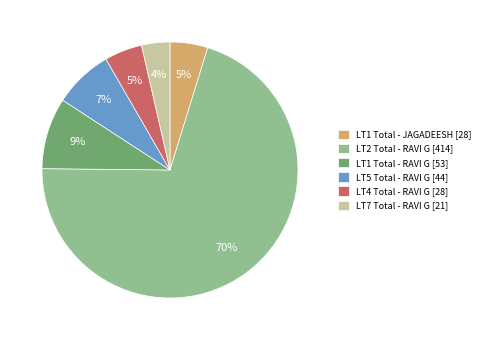

How many segments does this pie chart have?

6